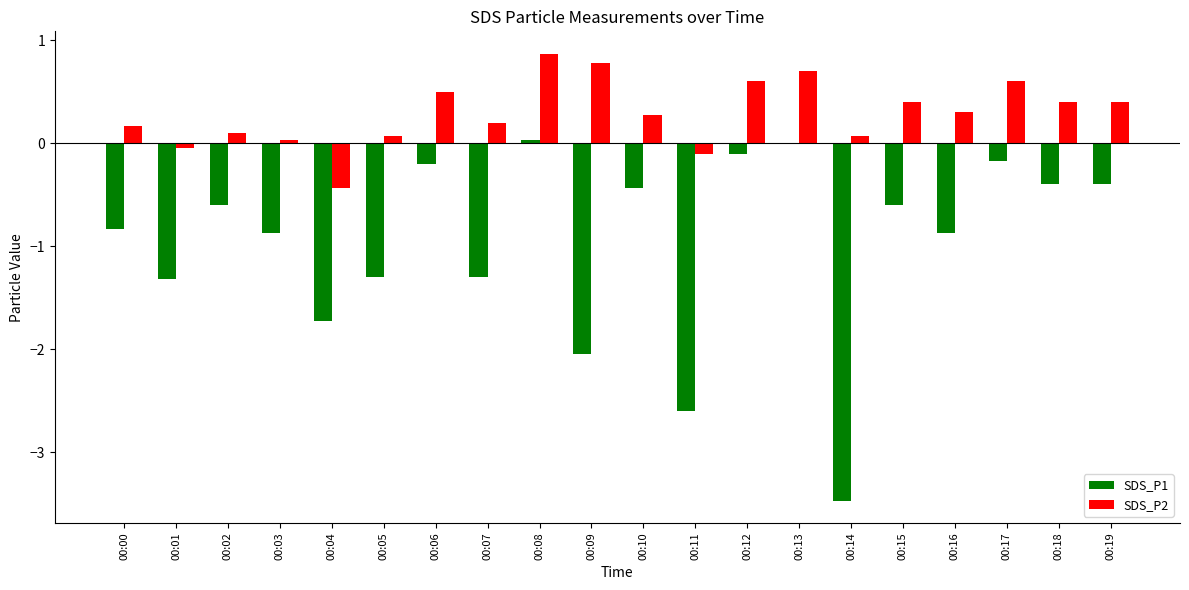

How many groups of bars are there?

20